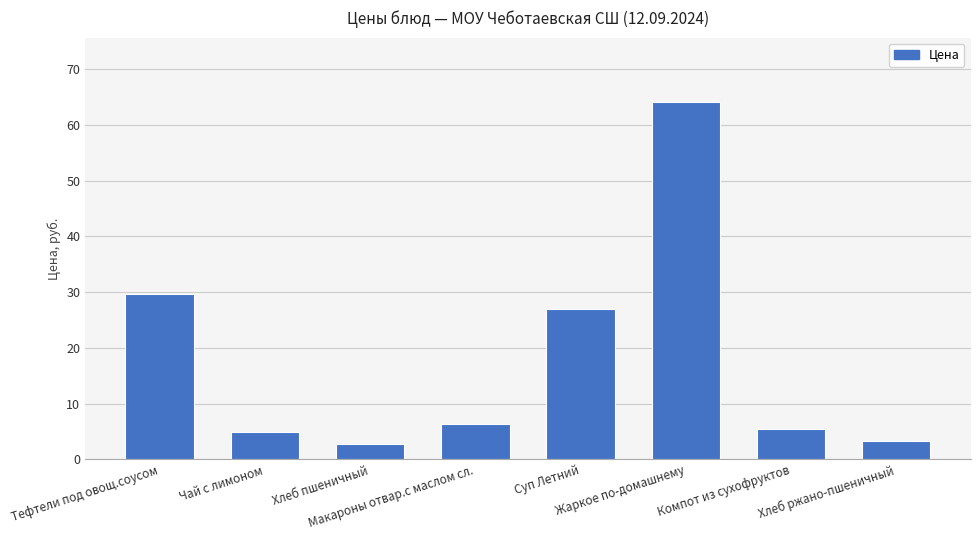

Reading left to right, what are all the values shown in this chart?

Тефтели под овощ.соусом=29.7	Чай с лимоном=5.0	Хлеб пшеничный=2.7	Макароны отвар.с маслом сл.=6.4	Суп Летний=27.0	Жаркое по-домашнему=64.1	Компот из сухофруктов=5.5	Хлеб ржано-пшеничный=3.4